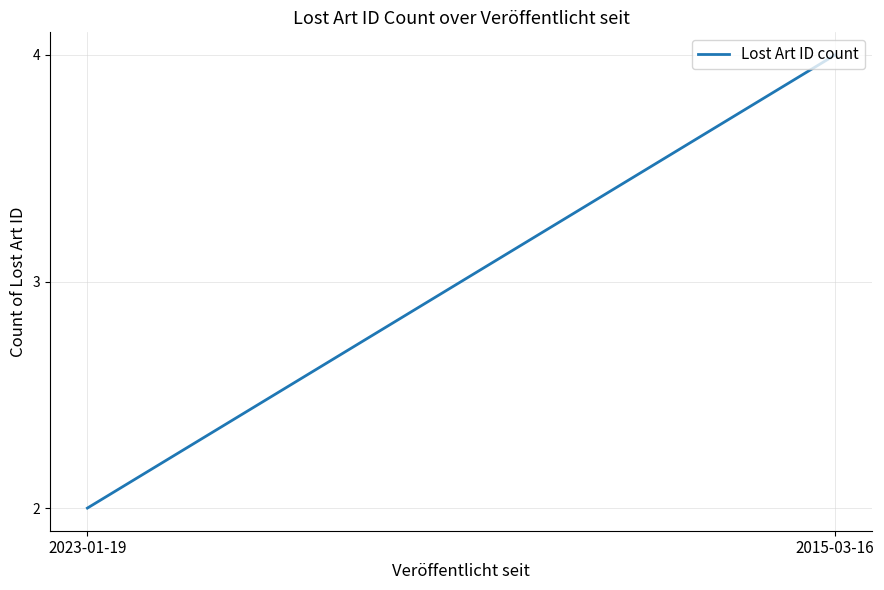

What is the value of the 1st point from the left?

2